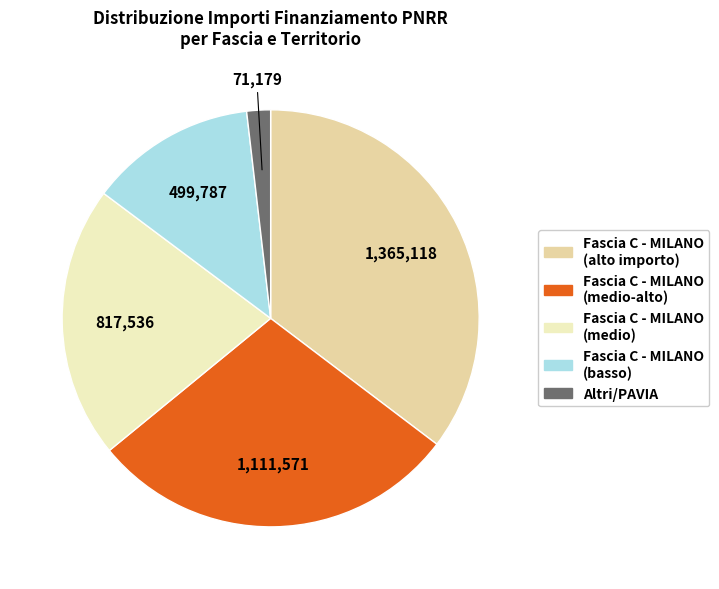

Is there a majority slice in this chart?

No